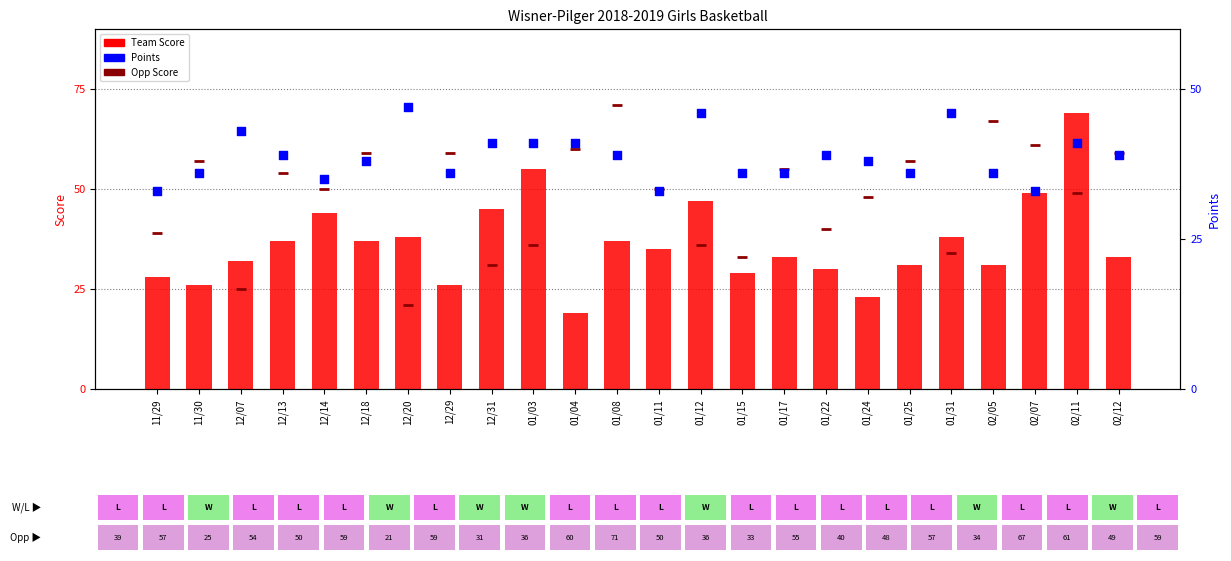

Is the value of Team Score at 01/31 greater than the value of Points at 11/30?

Yes